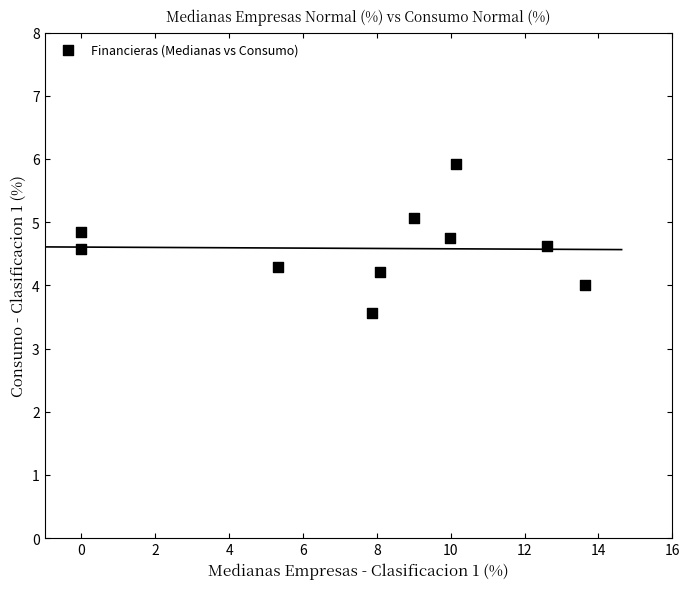

What is the average X value?

7.7